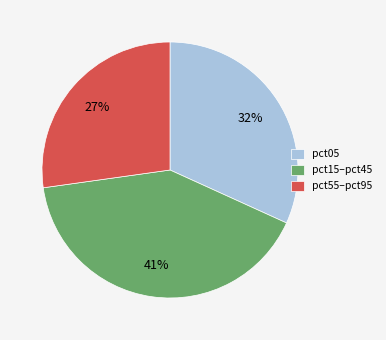

How many segments does this pie chart have?

3